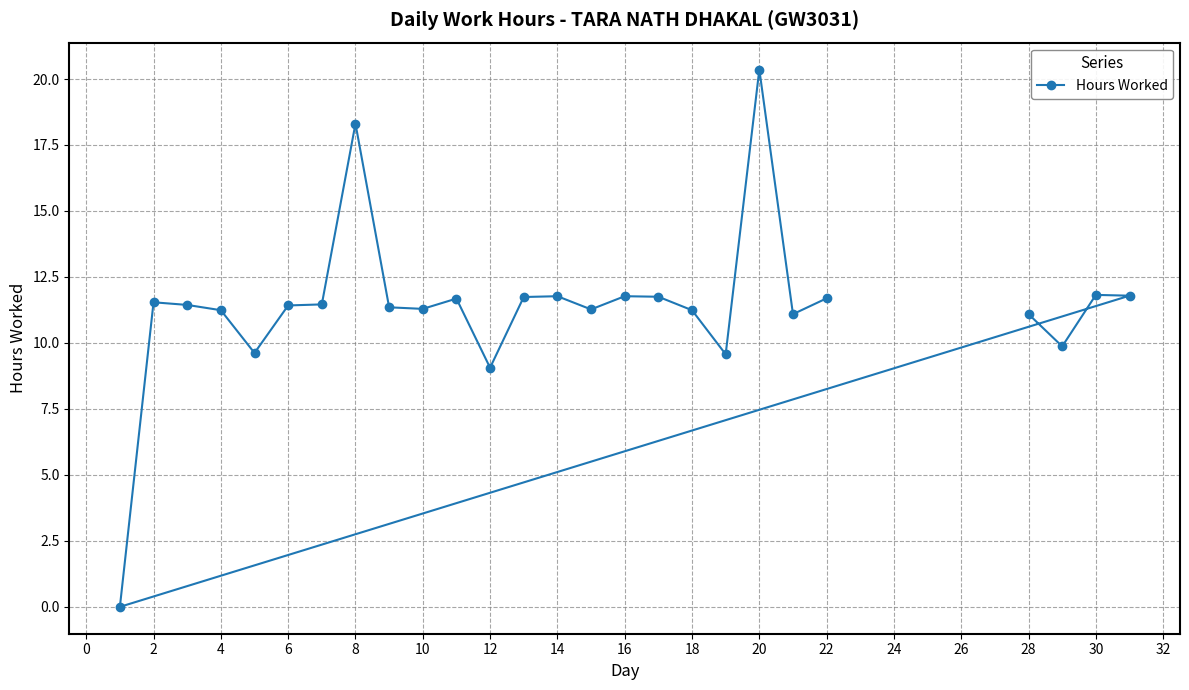

What is the maximum value shown in the chart?

20.4